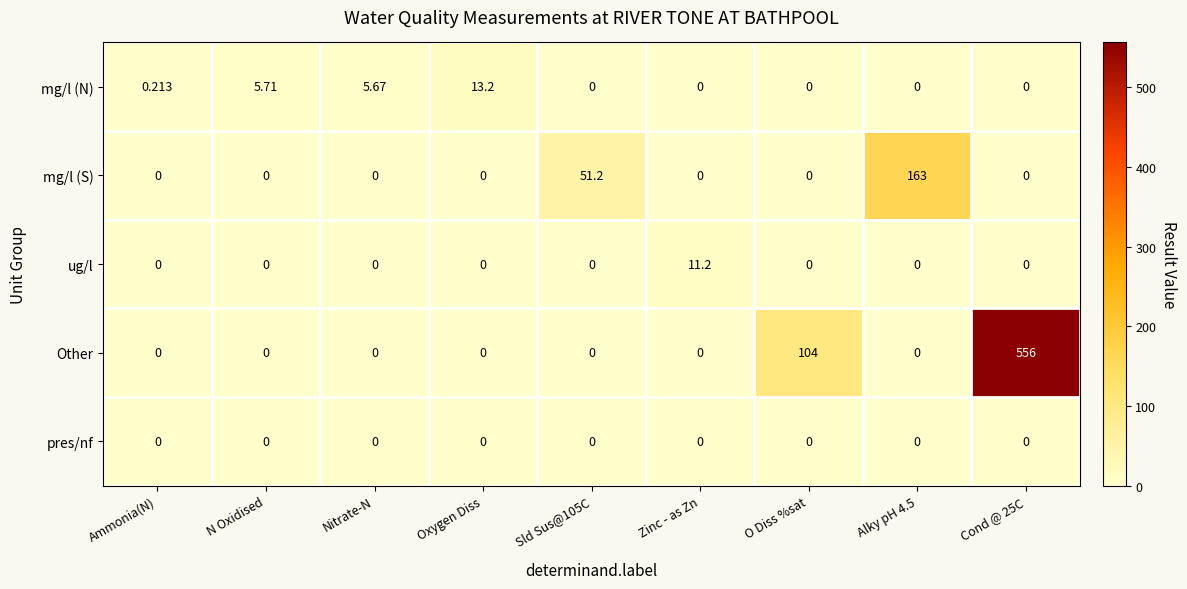

At how many categories does at least one series exceed 455?

1